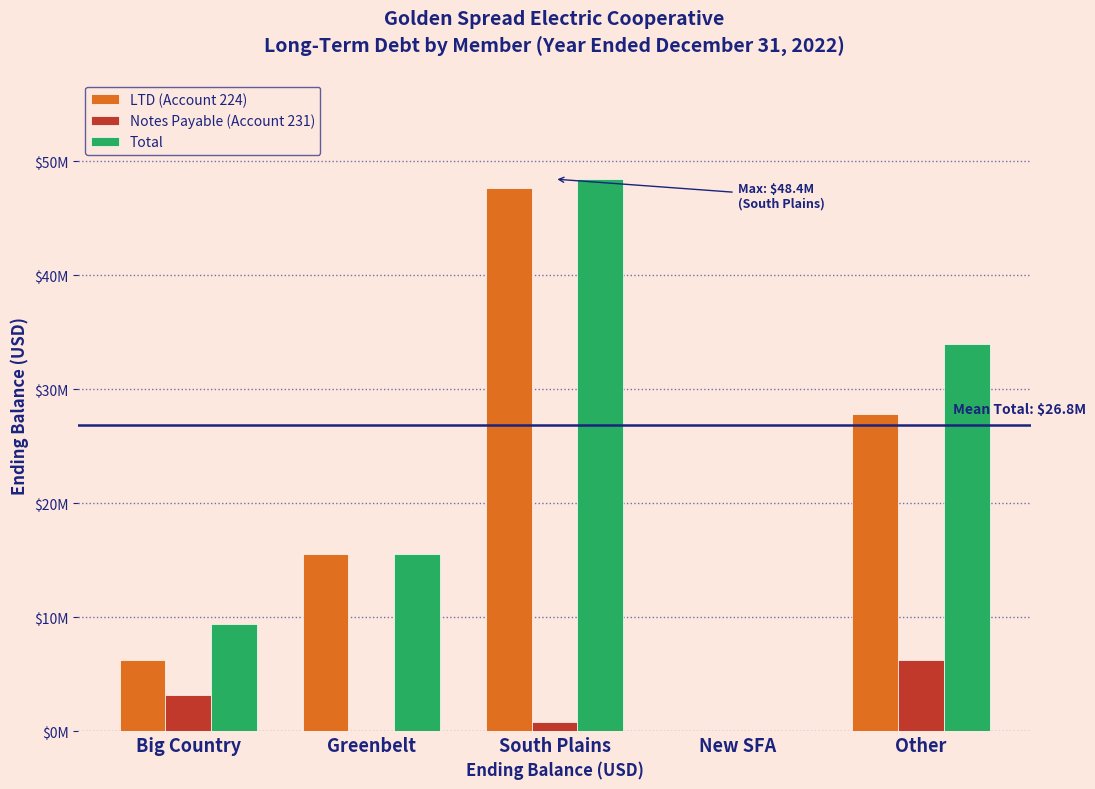

Are the bars horizontal?

No